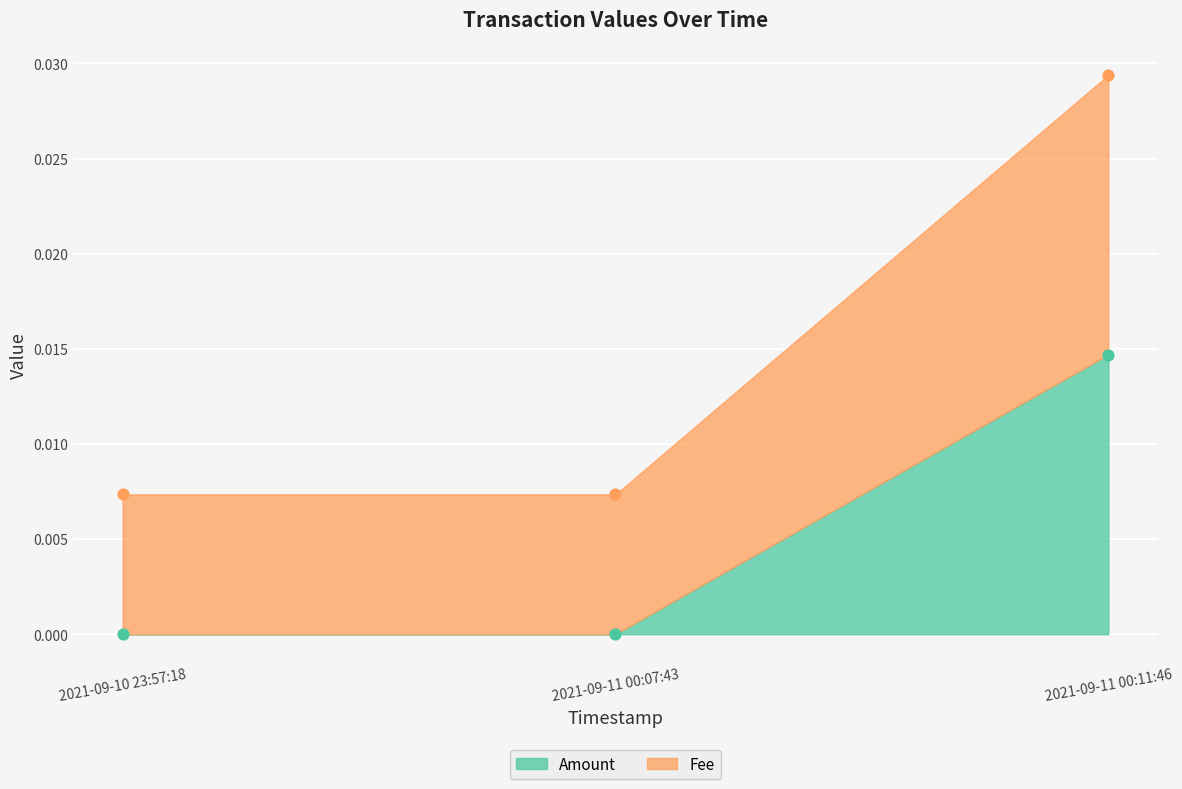

Which series has the largest total across all categories?

Fee